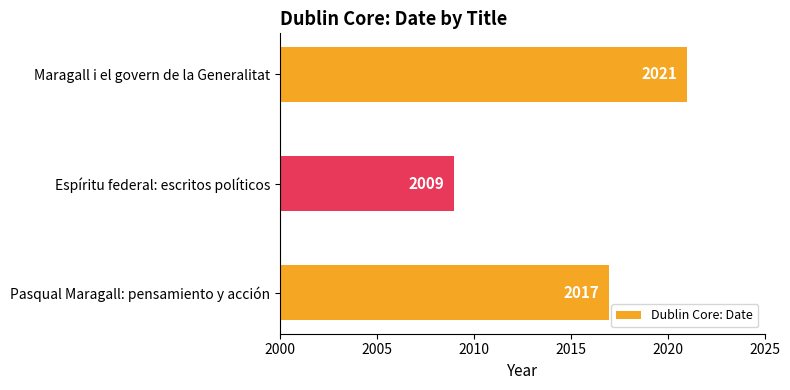

The chart shows a value of 2666 at Espíritu federal: escritos políticos. True or false?

False